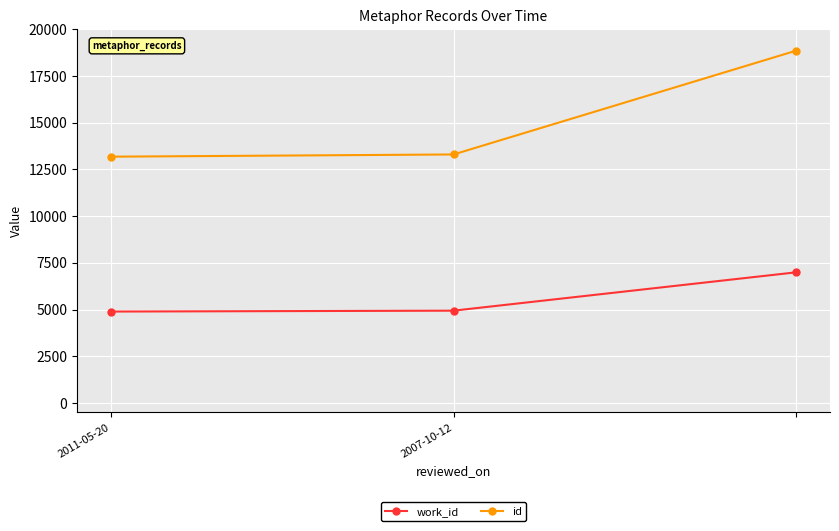

What is the value of the id point at the 1st from the left?

13180